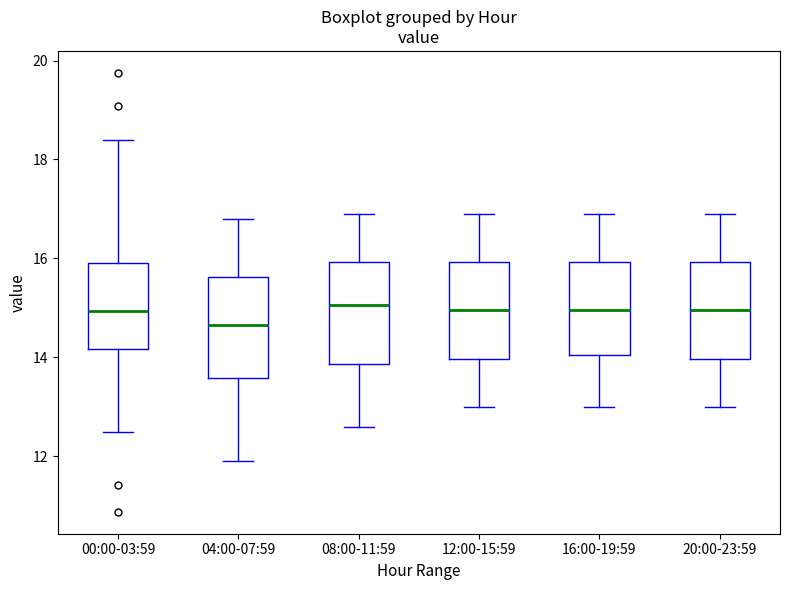

Where does the upper whisker of the box for 04:00-07:59 end on the y-axis? The values are not printed on the chart, so give them approximately, as read against the axis.

16.8